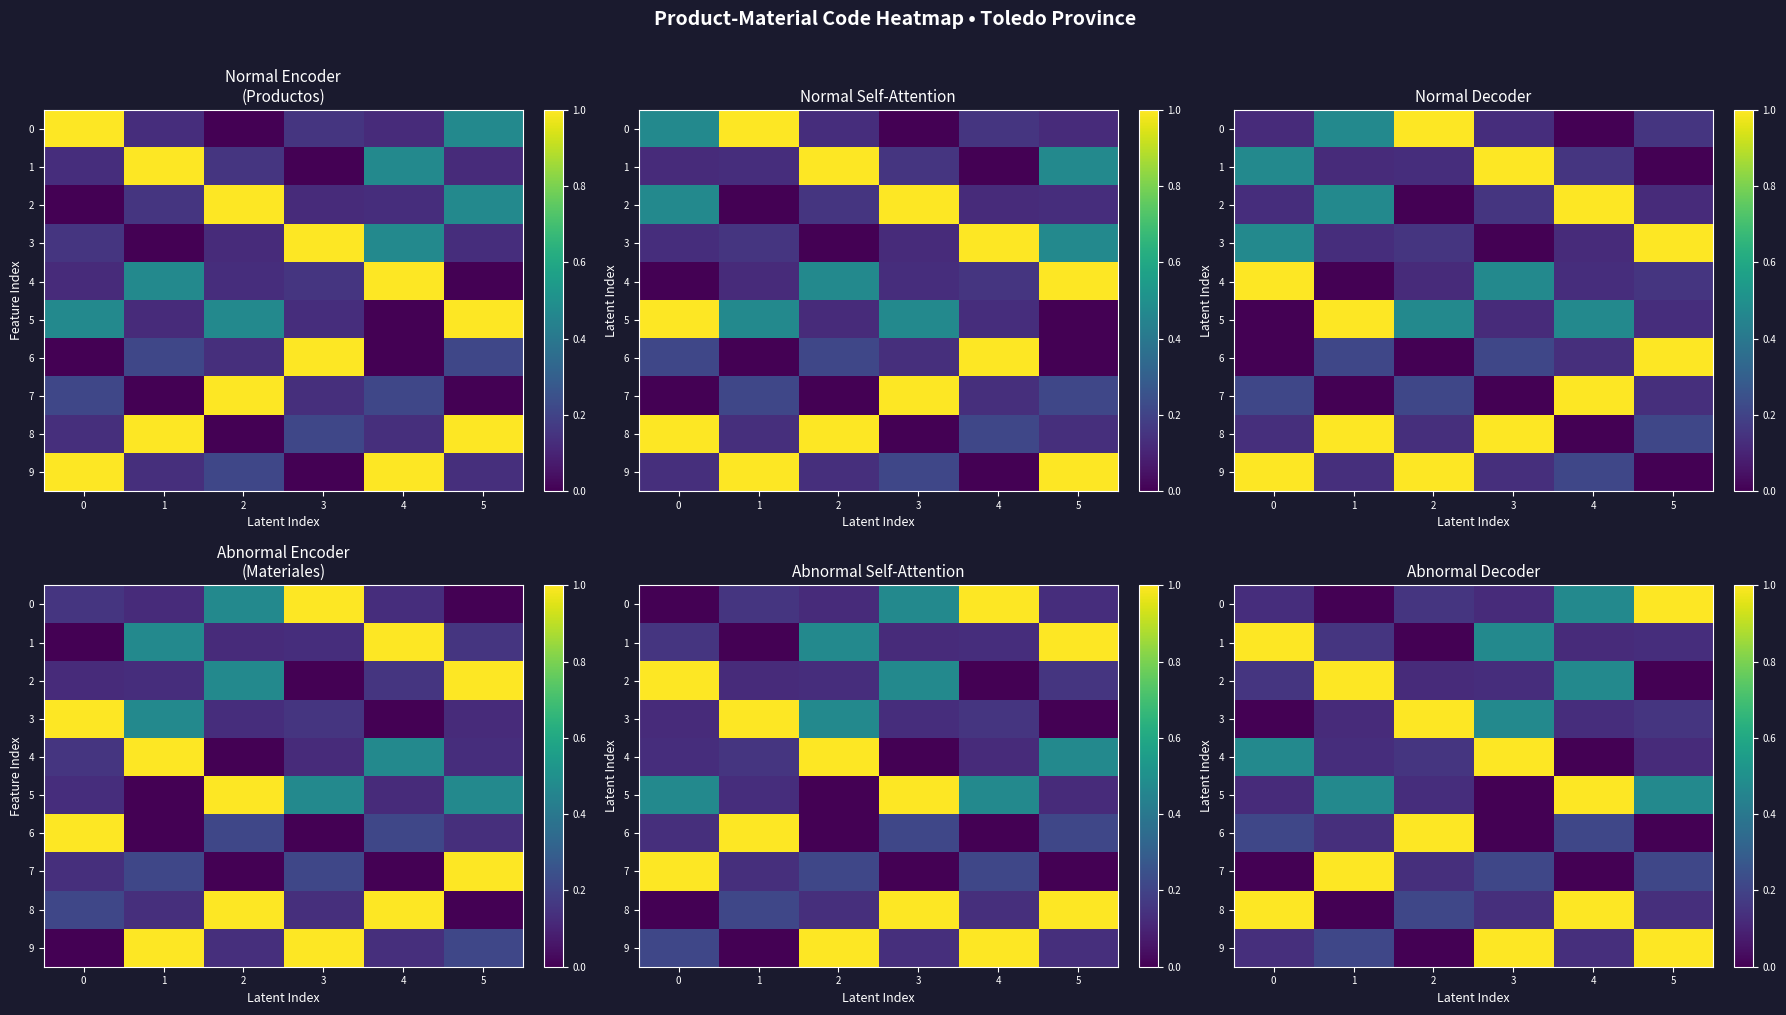

Is it true that 5 equals 0.5 at 3?

False